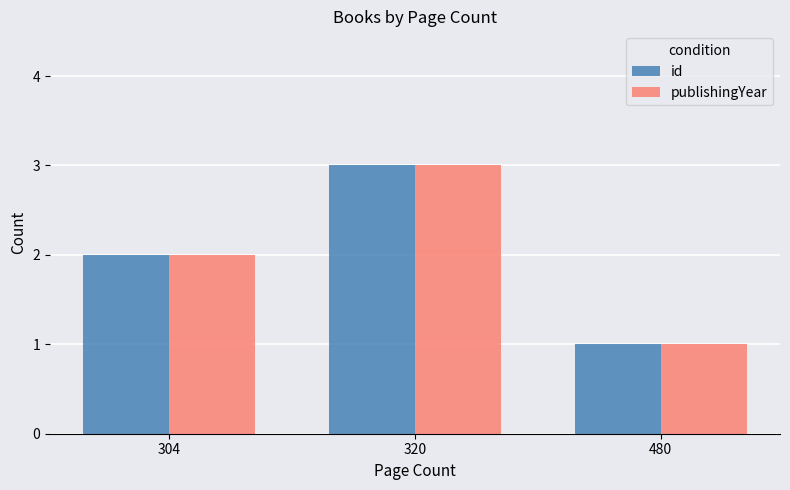

At which category is the sum across all series the highest?

320